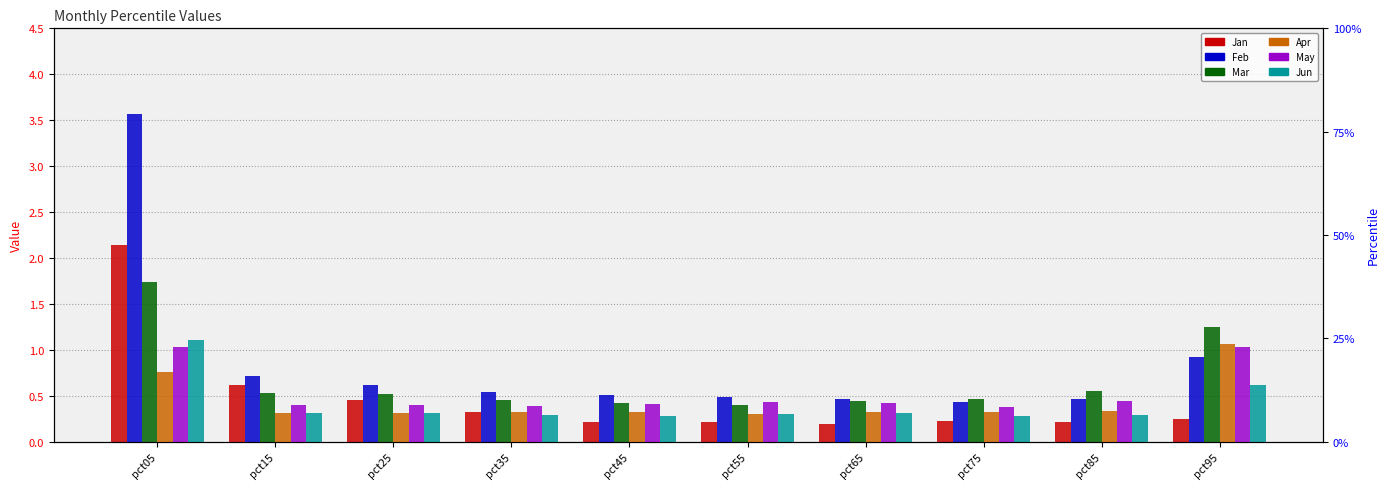

What is the greatest value displayed?

3.6